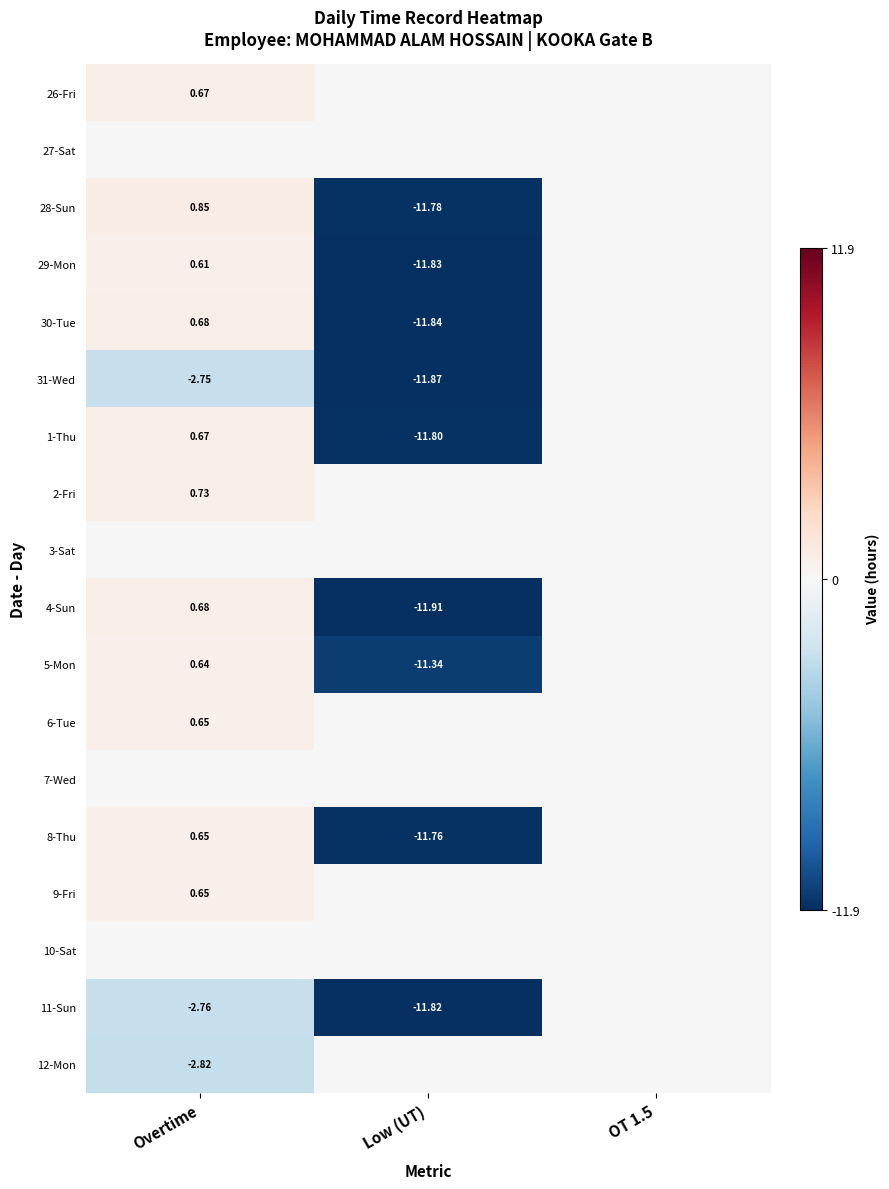

Rank the series at Low (UT) from highest to lowest value.

26-Fri, 27-Sat, 2-Fri, 3-Sat, 6-Tue, 7-Wed, 9-Fri, 10-Sat, 12-Mon, 5-Mon, 8-Thu, 28-Sun, 1-Thu, 11-Sun, 29-Mon, 30-Tue, 31-Wed, 4-Sun